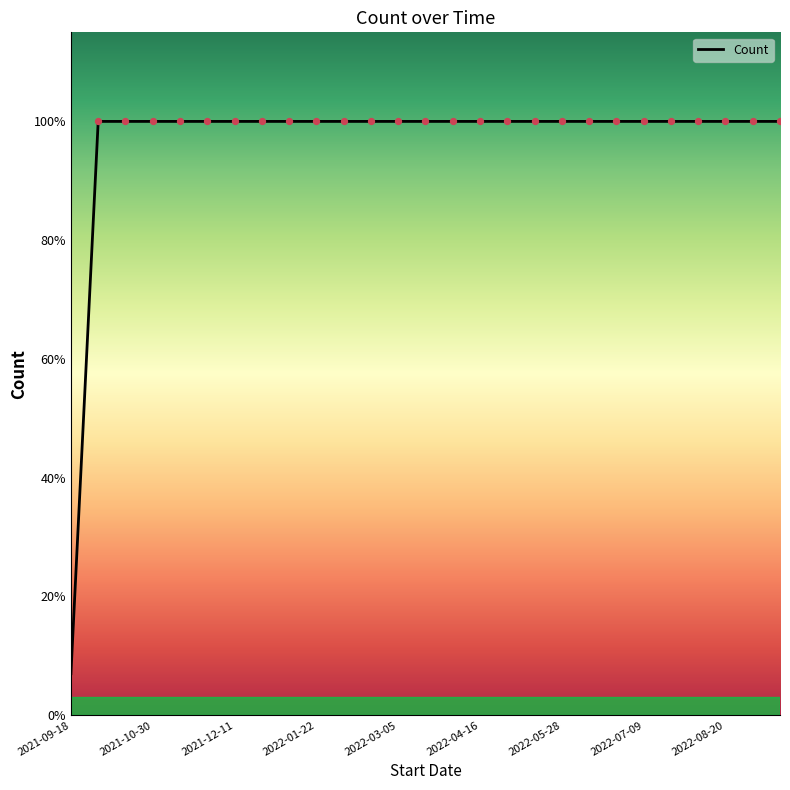

Is this an area chart (filled region under the line)?

No